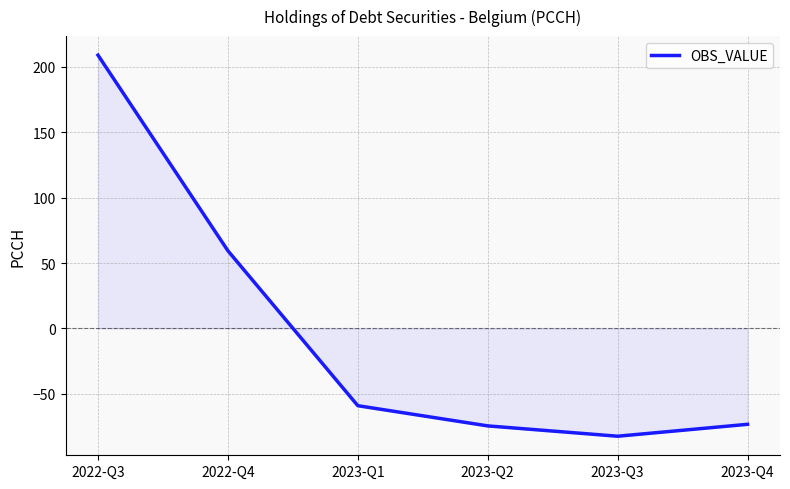

Where does the data first go above -58?

2022-Q3